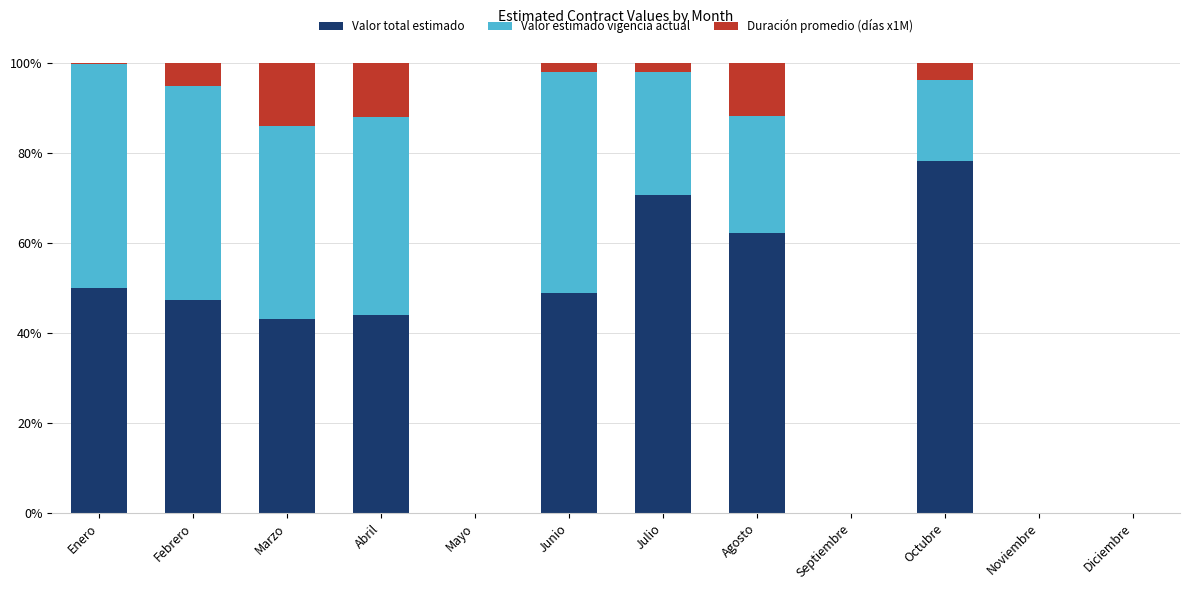

At which label does Valor total estimado reach its peak?

Octubre